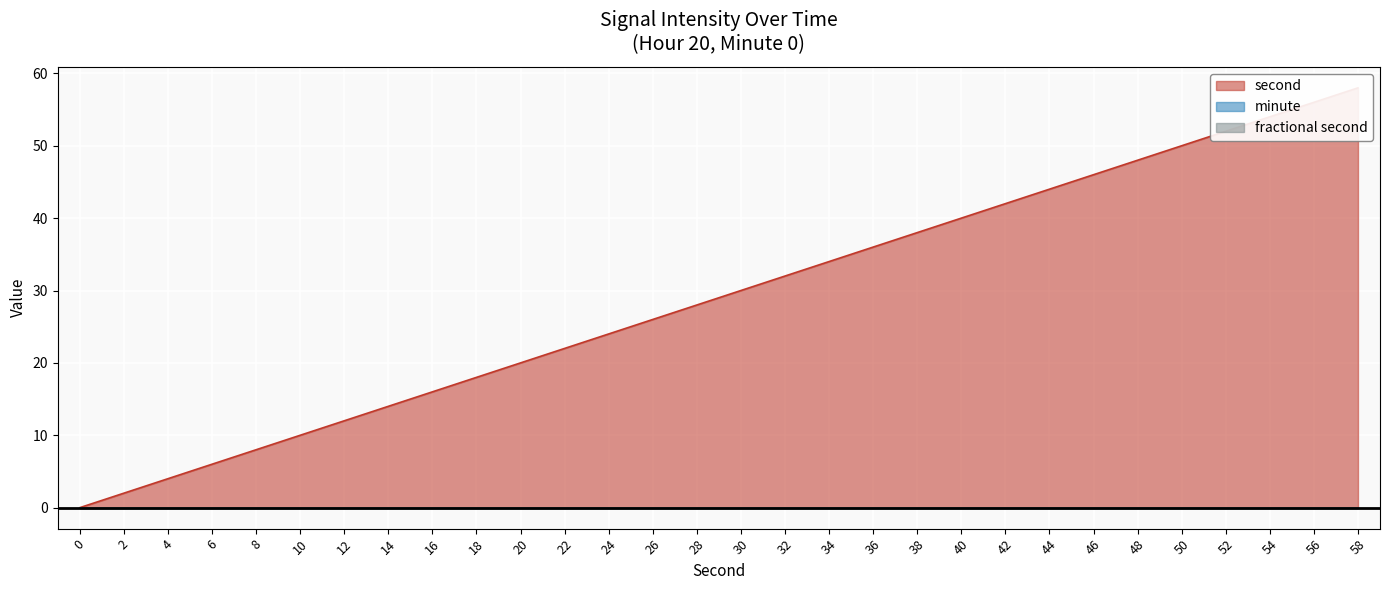

What is the difference between the highest and lowest values at 32?

32